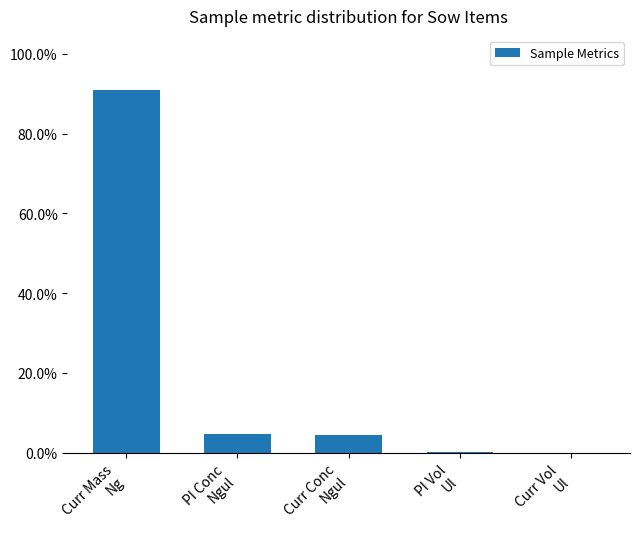

What is the greatest value displayed?

90.9